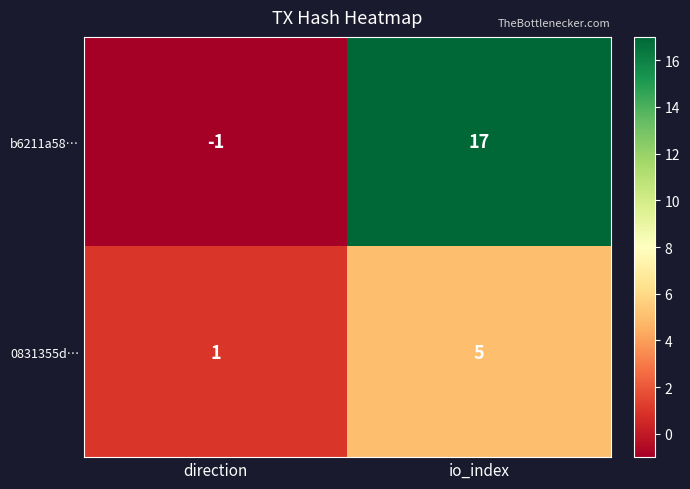

What is the maximum value shown in the chart?

17